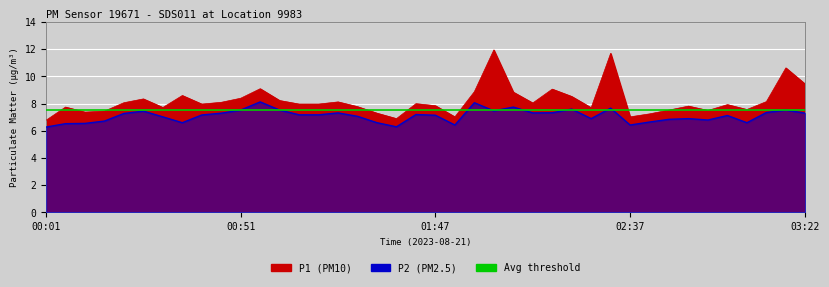

What is the difference between the P1 values at 02:17 and 01:37?

2.2